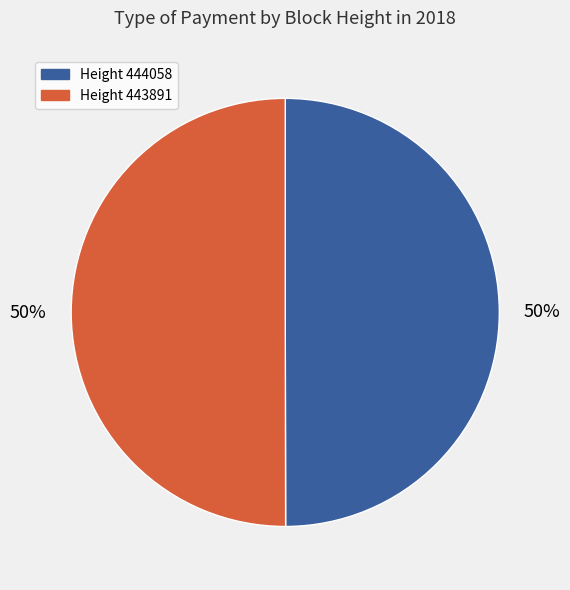

To the nearest percent, what is the average slice percentage?

50%